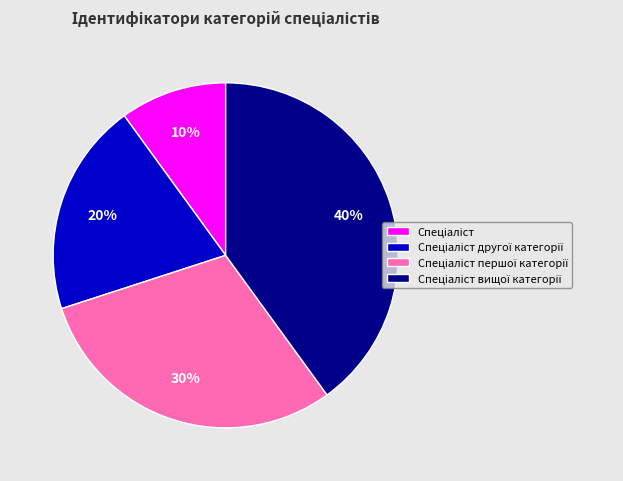

To the nearest percent, what is the average slice percentage?

25%